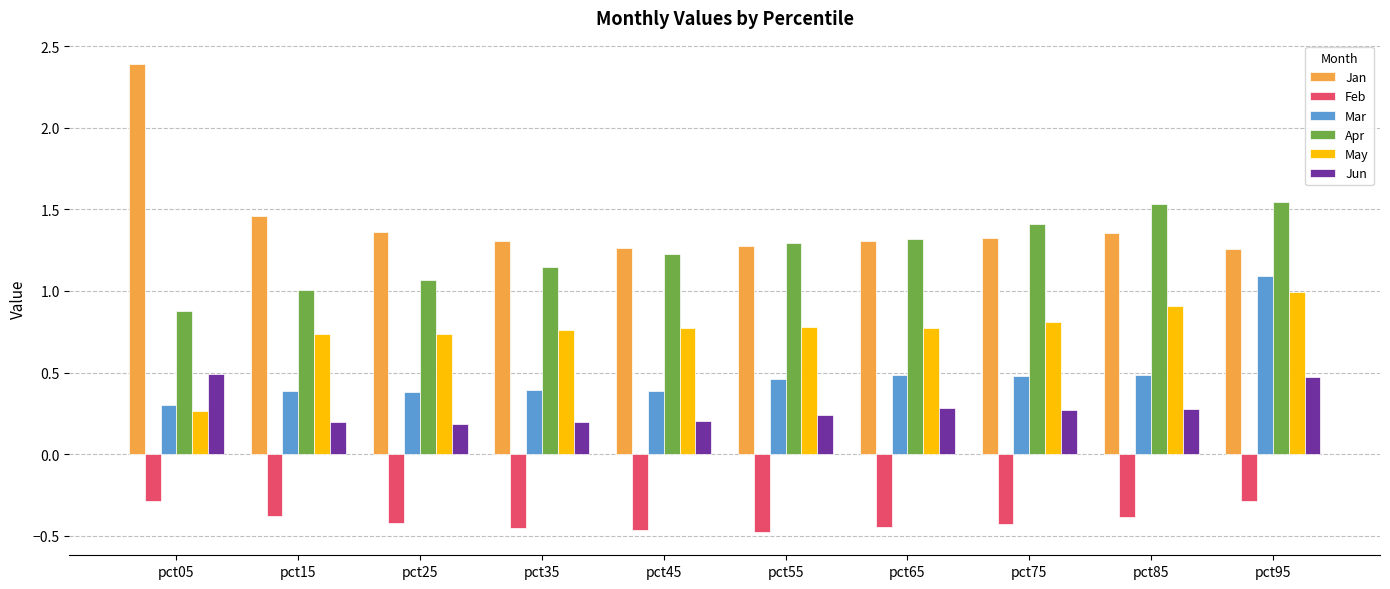

What is the sum of all Jan values?

14.3